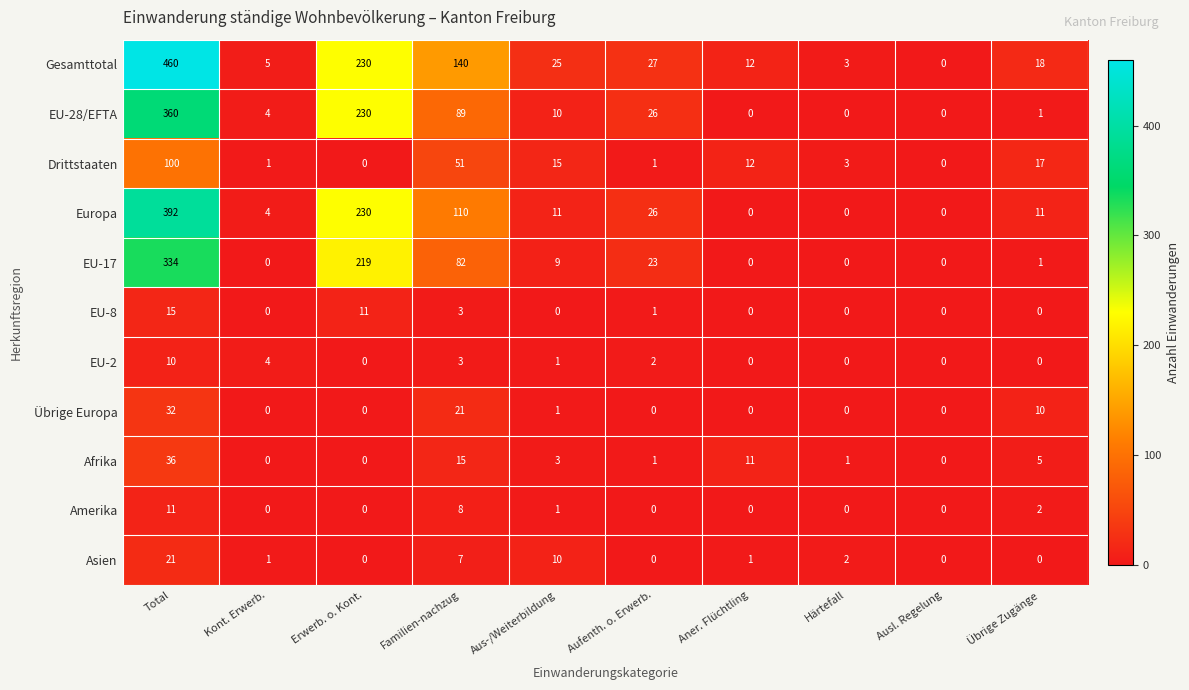

The EU-28/EFTA series shows -189 at Ausl. Regelung. True or false?

False